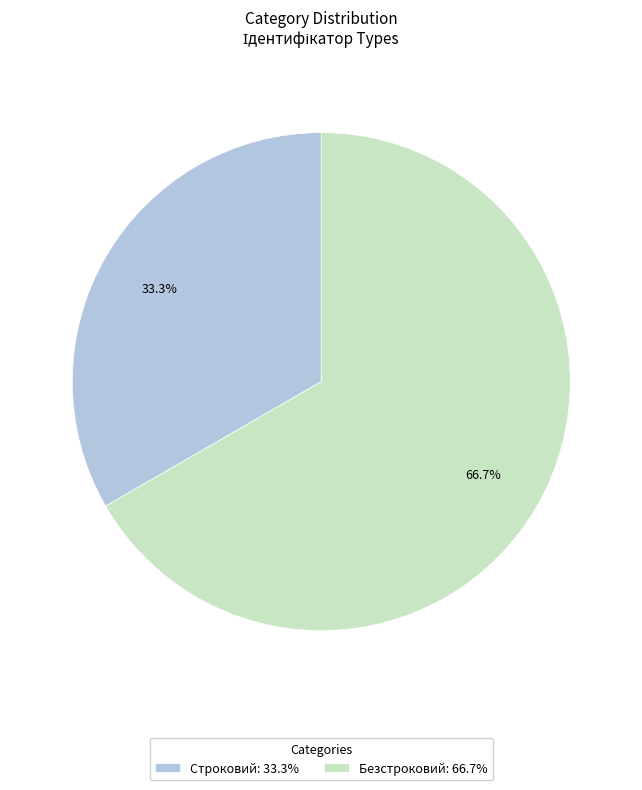

Does Безстроковий account for over 50% of the chart?

Yes